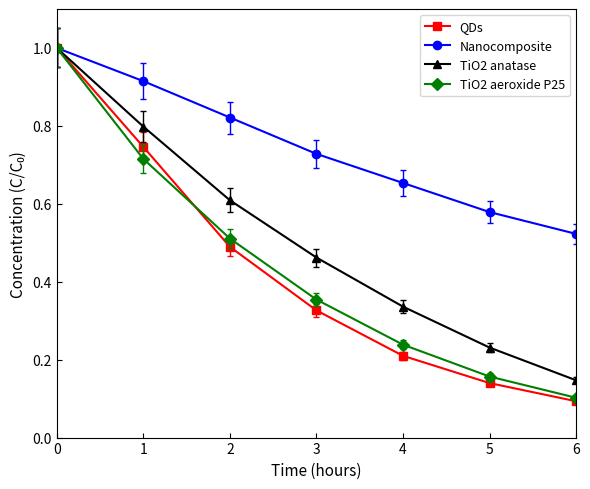

Which series has the widest spread of values?

QDs